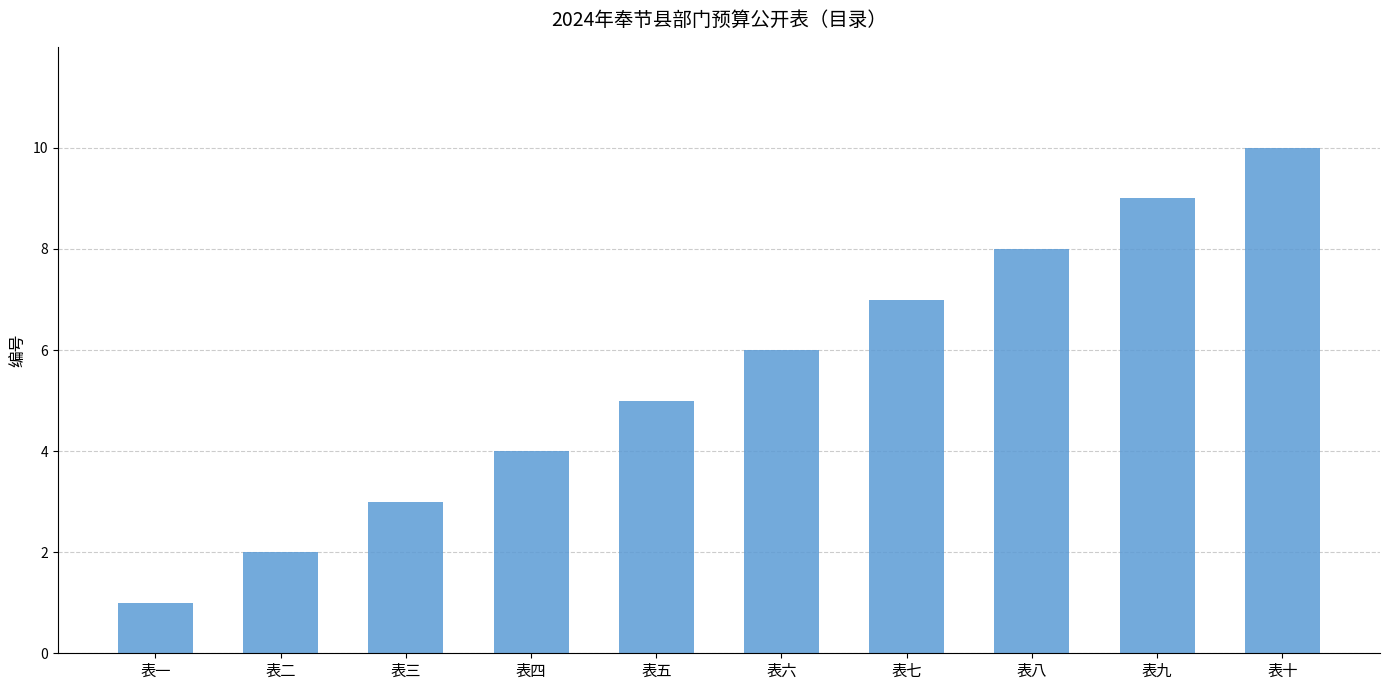

What value does the data have at 表六?

6